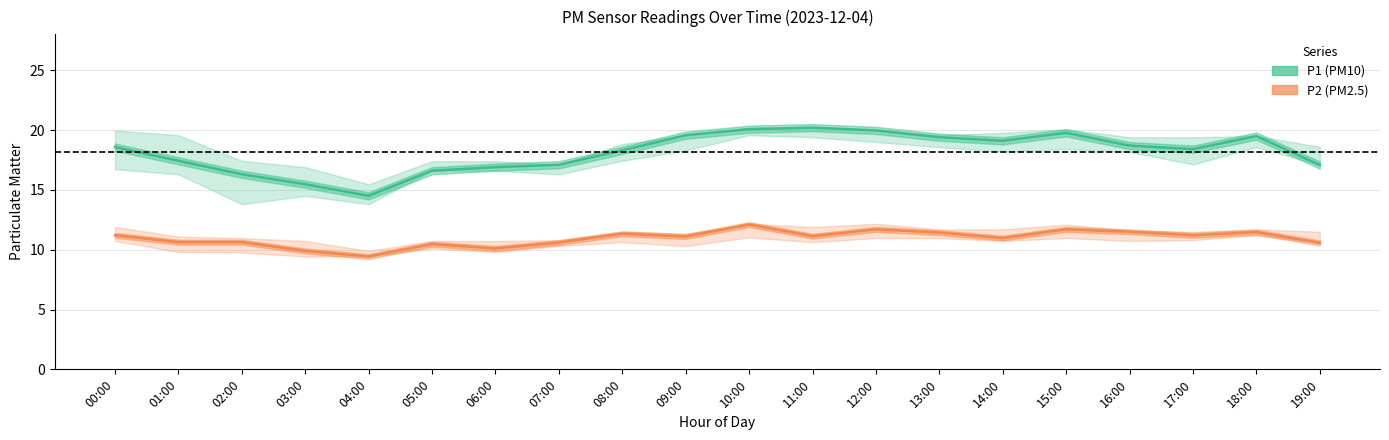

At which category does P1 (PM10) reach its first local peak?

11:00